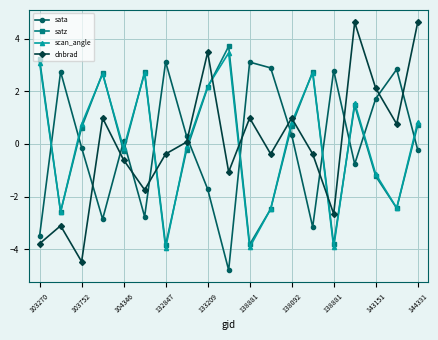

Which series has the widest spread of values?

dnbrad